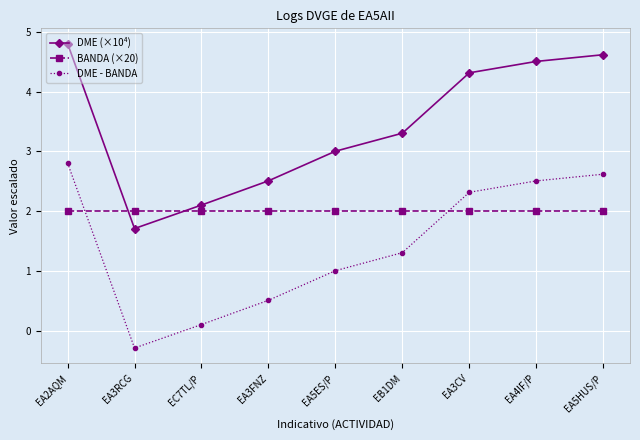

True or false: DME - BANDA and BANDA (×20) intersect in this chart.

True